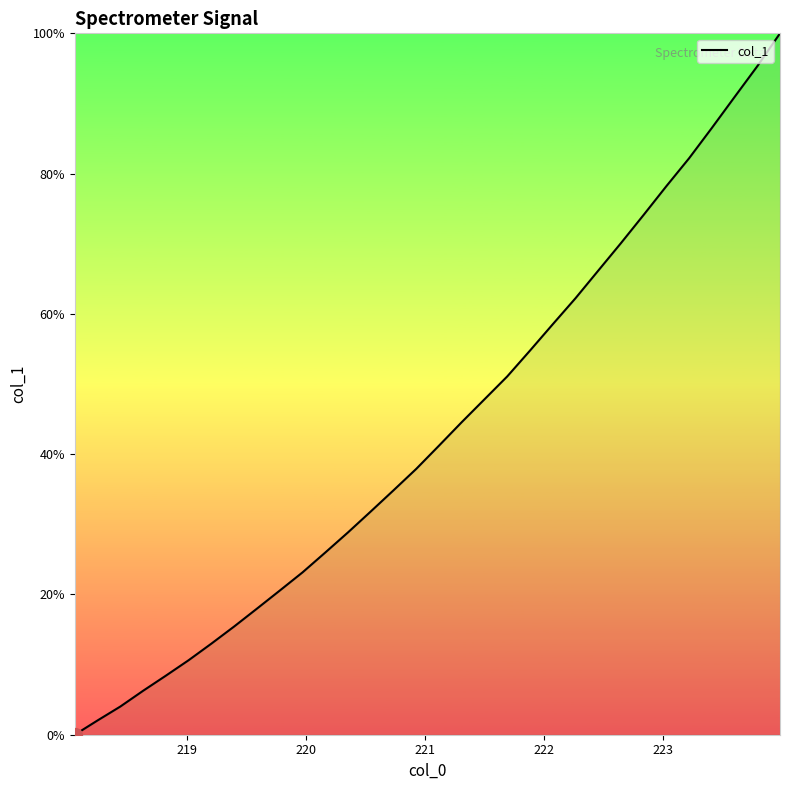

What is the difference between the maximum and minimum values?

100.0